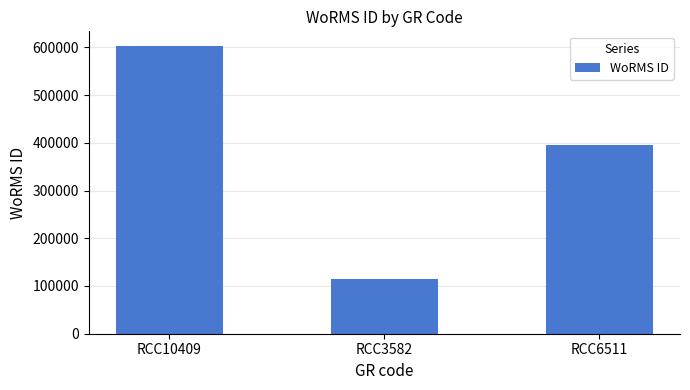

Which category has the lowest value across all series?

RCC3582